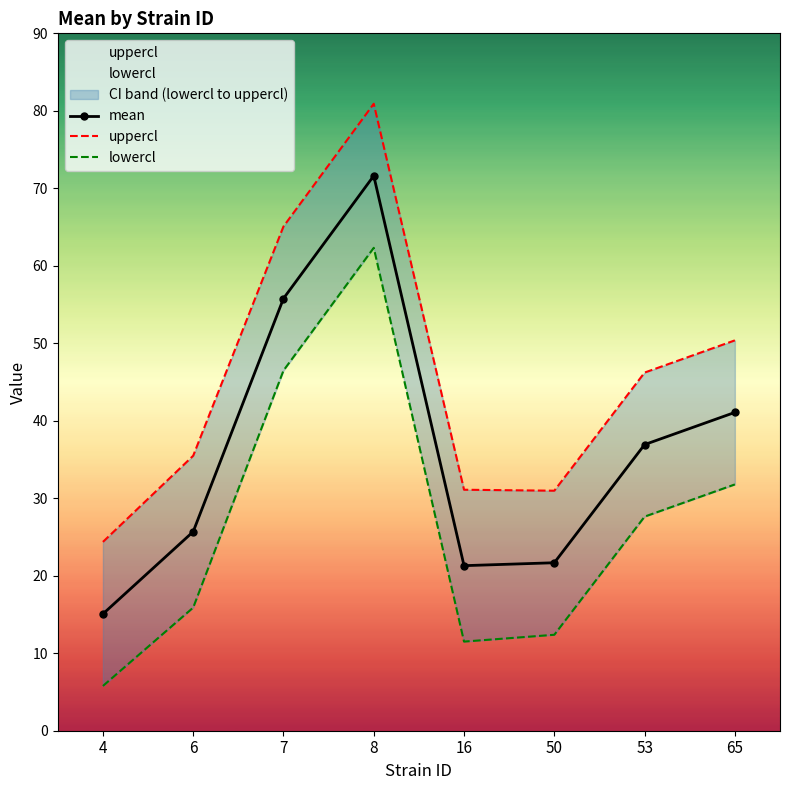

Where is mean nearest to the value 43?

65